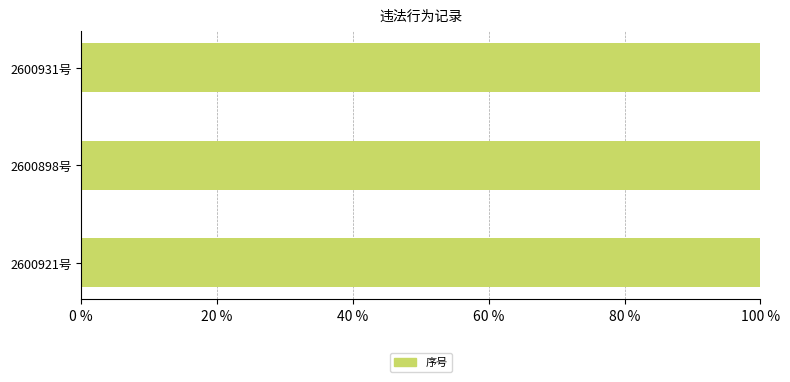

Between 皖淮北交执罚〔2025〕2600921号 and 皖淮北交执罚〔2025〕2600931号, which is larger?

皖淮北交执罚〔2025〕2600921号